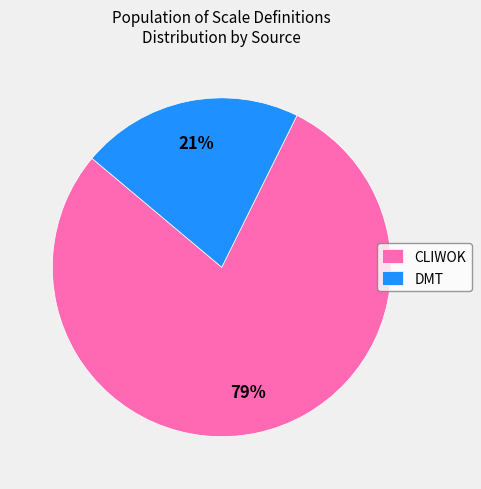

How many segments does this pie chart have?

2